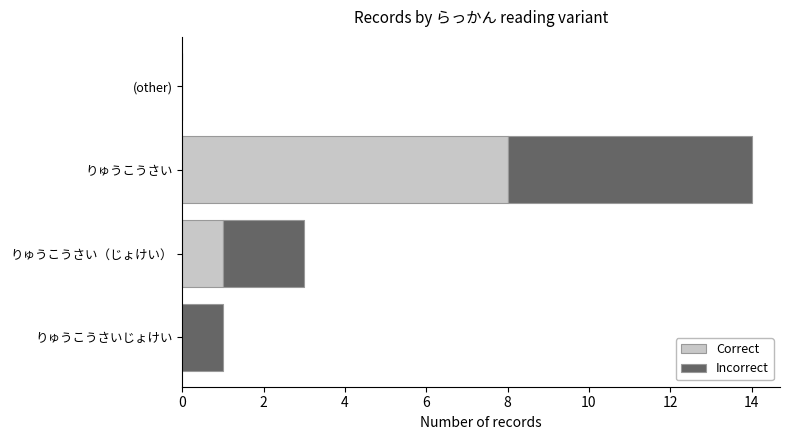

Is it true that Correct equals 4 at りゅうこうさいじょけい?

False